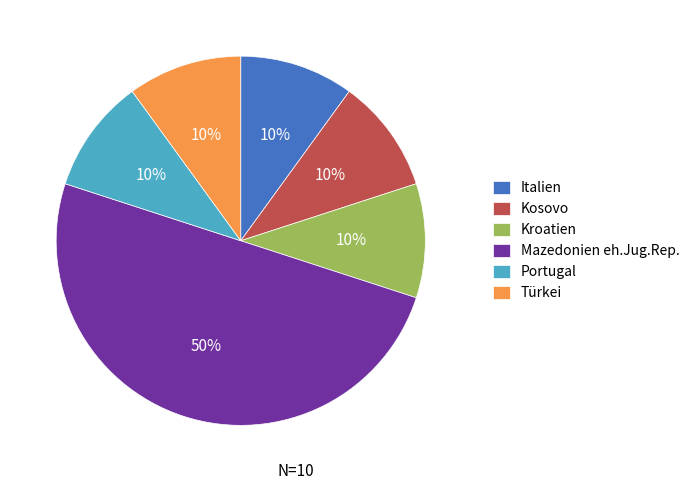

To the nearest percent, what percentage of the pie is Kroatien?

10%